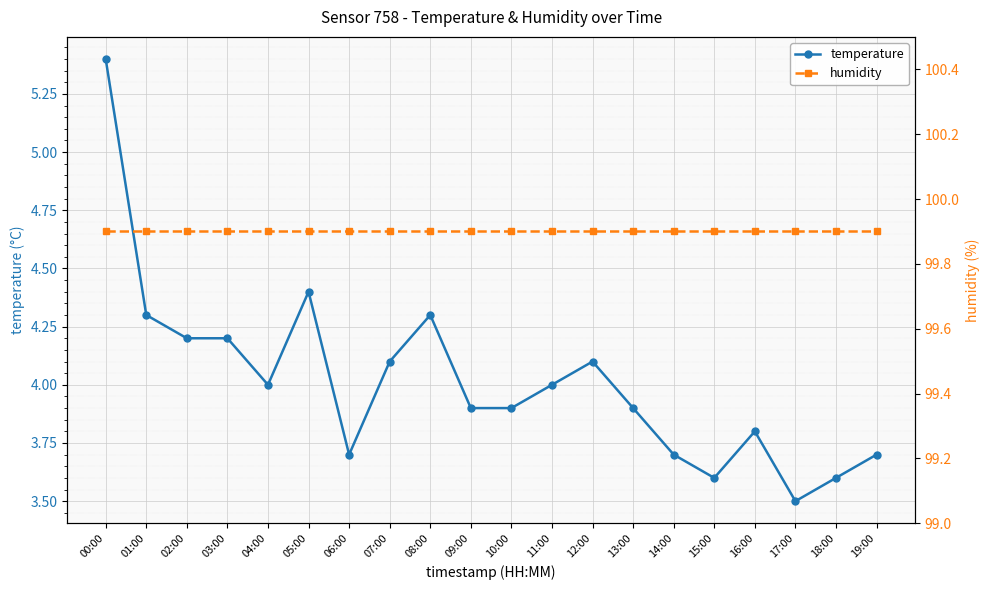

What is the value of the temperature point at the 14th from the left?

3.9